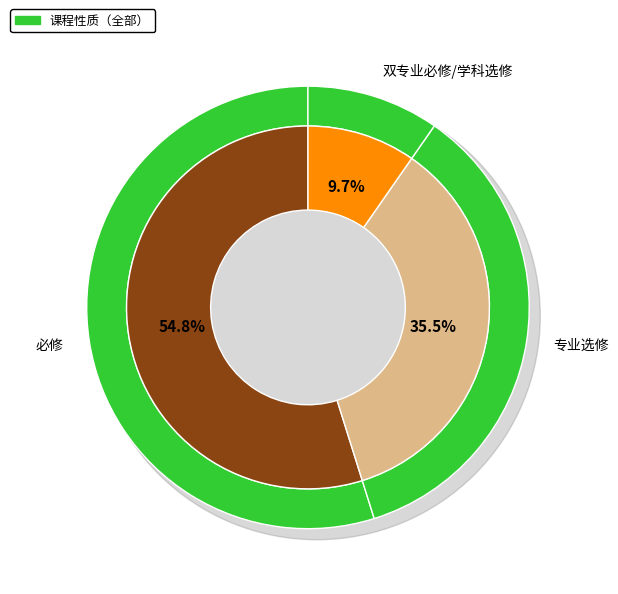

Which category has the smallest portion of the pie?

双专业必修/学科选修